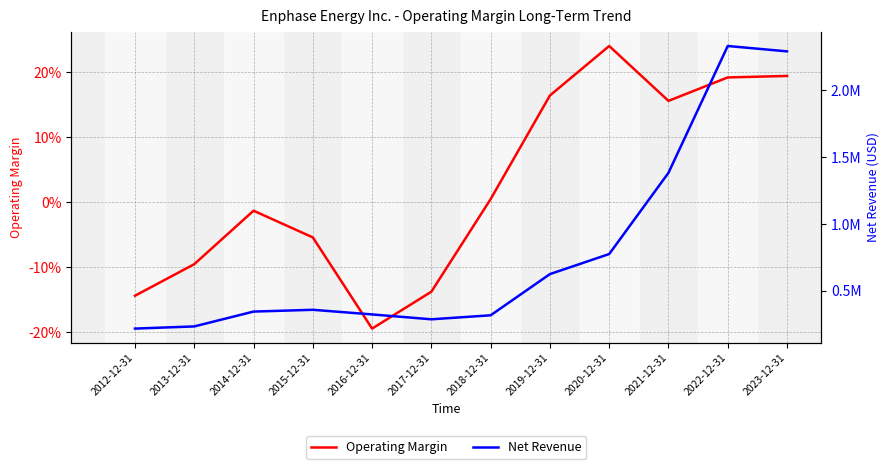

Rank the categories by Operating Margin value from lowest to highest.

2016-12-31, 2012-12-31, 2017-12-31, 2013-12-31, 2015-12-31, 2014-12-31, 2018-12-31, 2021-12-31, 2019-12-31, 2022-12-31, 2023-12-31, 2020-12-31